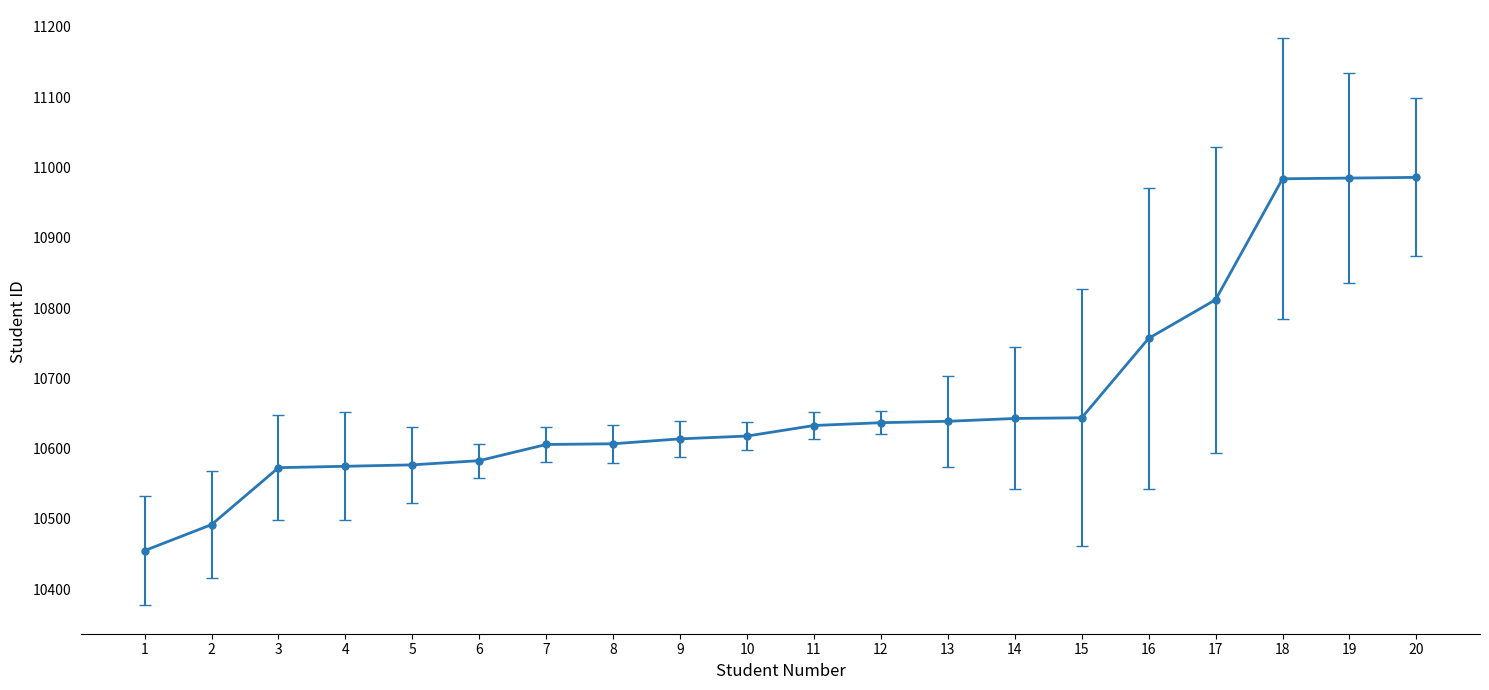

What is the sum of all values?

213420